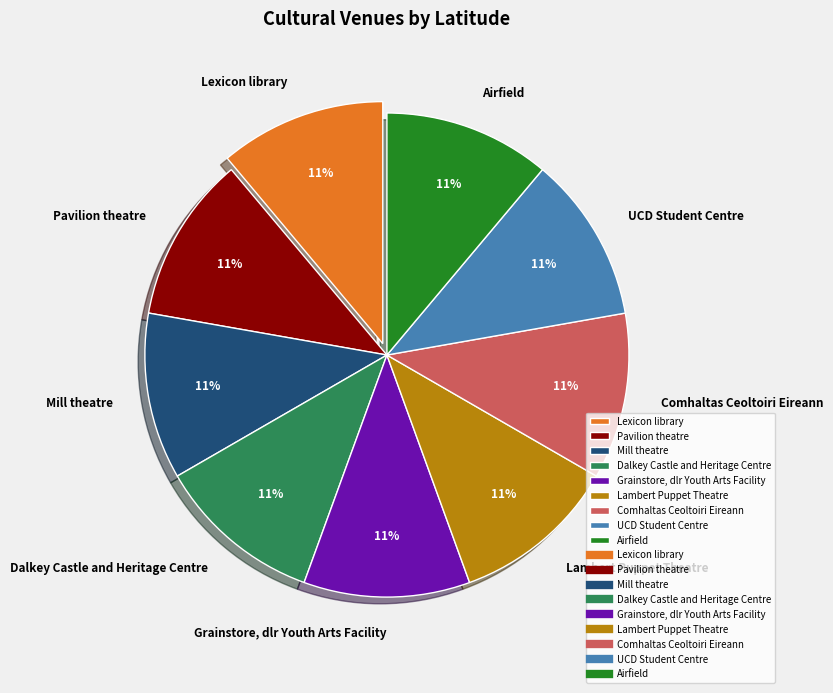

Does any single category account for the majority?

No